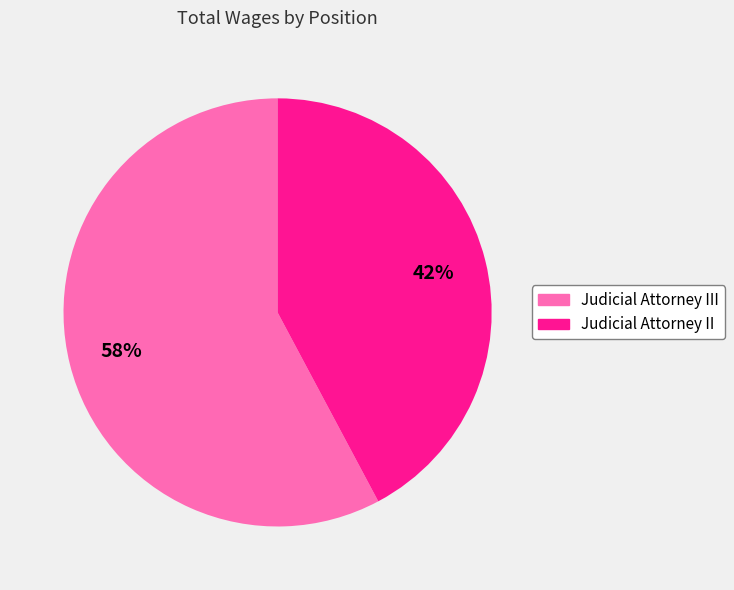

To the nearest percent, what is the average slice percentage?

50%